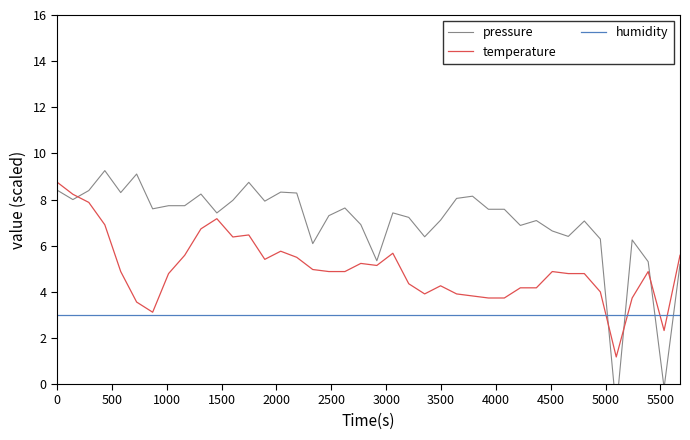

How many lines are shown in the chart?

3